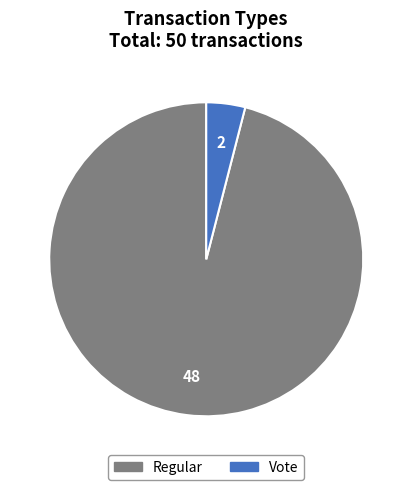

Which has a higher value, Vote or Regular?

Regular